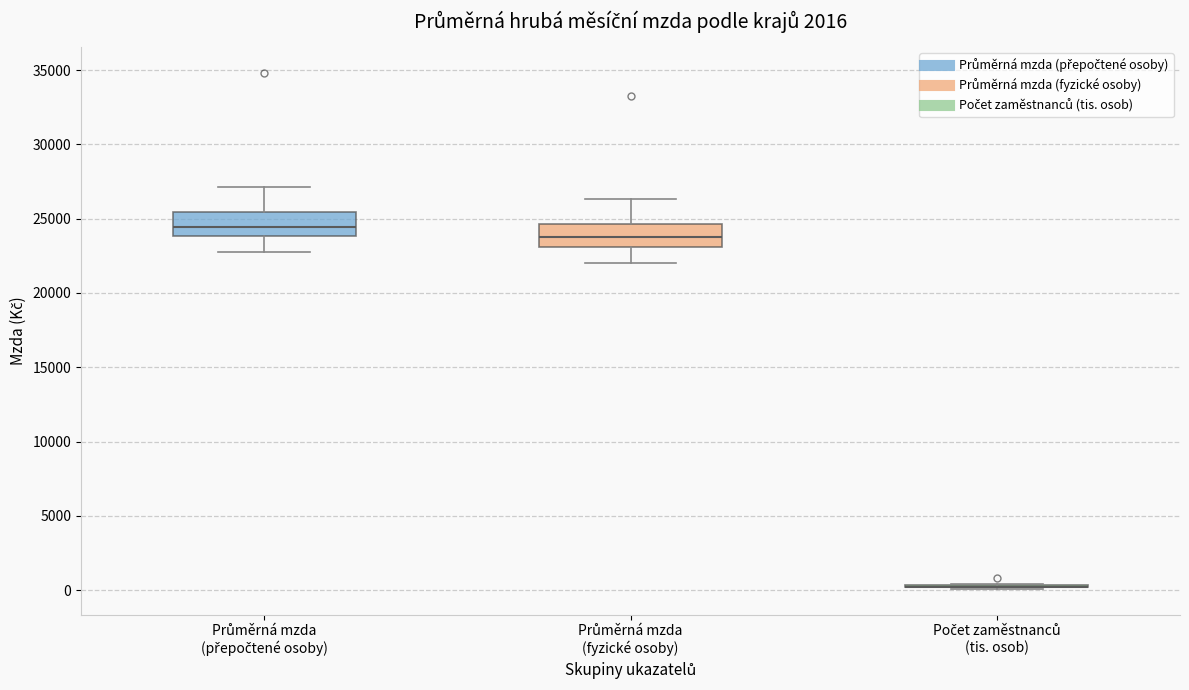

Reading left to right, transcribe this box plot: for each box, give where its median line is, the range the box spans, and where its two whiskers end, as read against the y-axis. The values are not printed on the chart, so give them approximately, as read against the axis.

Průměrná mzda (přepočtené osoby): median 24500, box 24000 to 25500, whiskers 23000 to 27000
Průměrná mzda (fyzické osoby): median 23500, box 23000 to 24500, whiskers 22000 to 26500
Počet zaměstnanců (tis. osob): box collapsed to a line at 0, whiskers 0 to 500